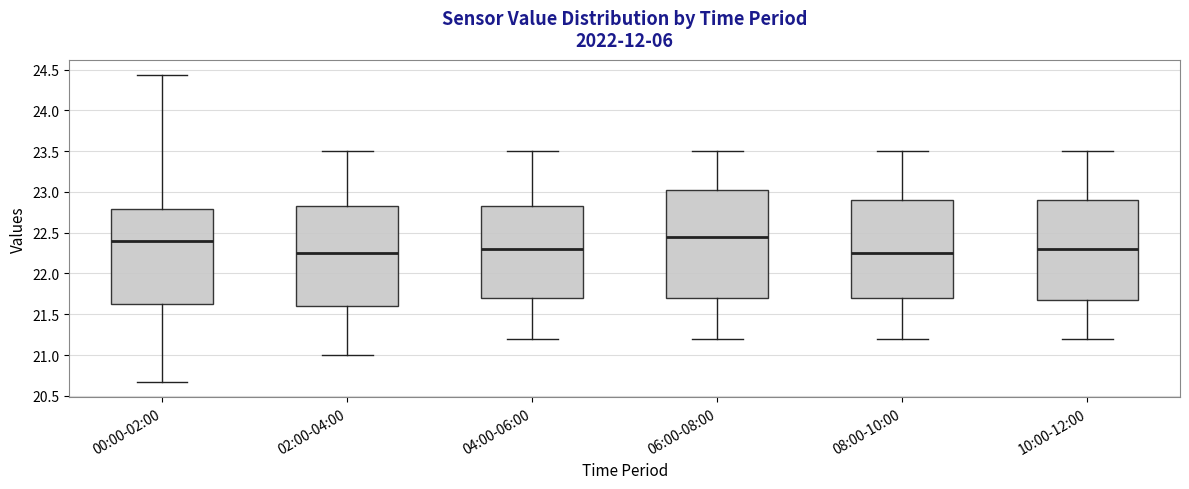

Reading left to right, transcribe this box plot: for each box, give where its median line is, the range the box spans, and where its two whiskers end, as read against the y-axis. The values are not printed on the chart, so give them approximately, as read against the axis.

00:00-02:00: median 22.40, box 21.60 to 22.80, whiskers 20.65 to 24.45
02:00-04:00: median 22.25, box 21.60 to 22.85, whiskers 21.00 to 23.50
04:00-06:00: median 22.30, box 21.70 to 22.85, whiskers 21.20 to 23.50
06:00-08:00: median 22.45, box 21.70 to 23.05, whiskers 21.20 to 23.50
08:00-10:00: median 22.25, box 21.70 to 22.90, whiskers 21.20 to 23.50
10:00-12:00: median 22.30, box 21.70 to 22.90, whiskers 21.20 to 23.50